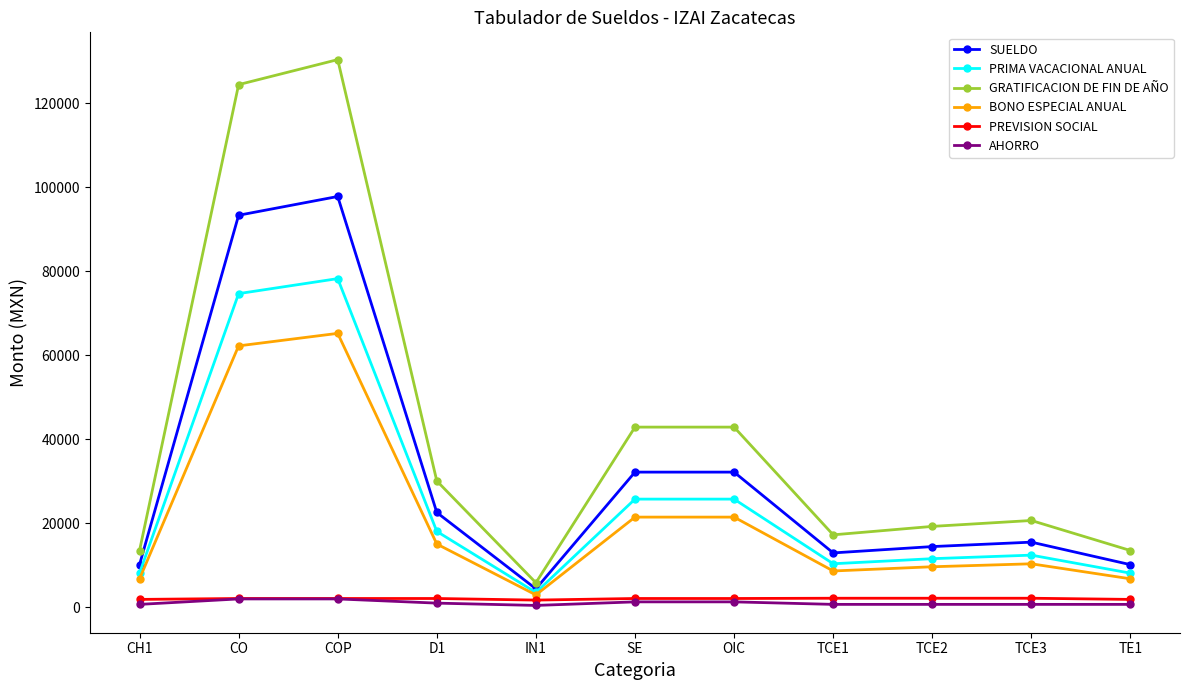

At which category does BONO ESPECIAL ANUAL reach its first local valley?

IN1